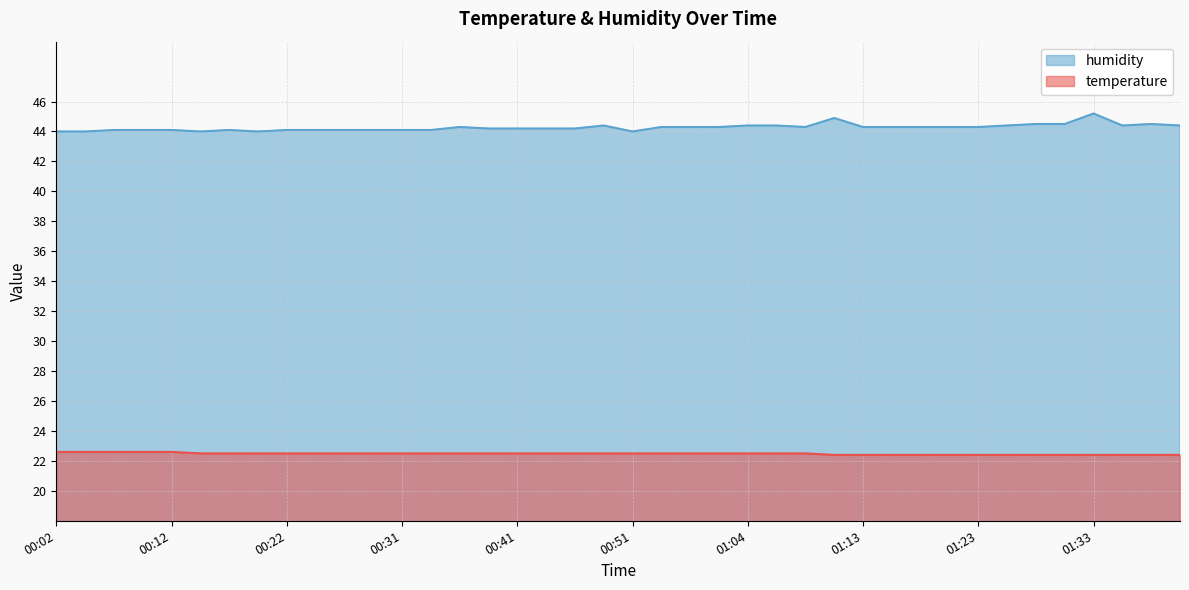

The temperature series shows 22.4 at 01:13. True or false?

True